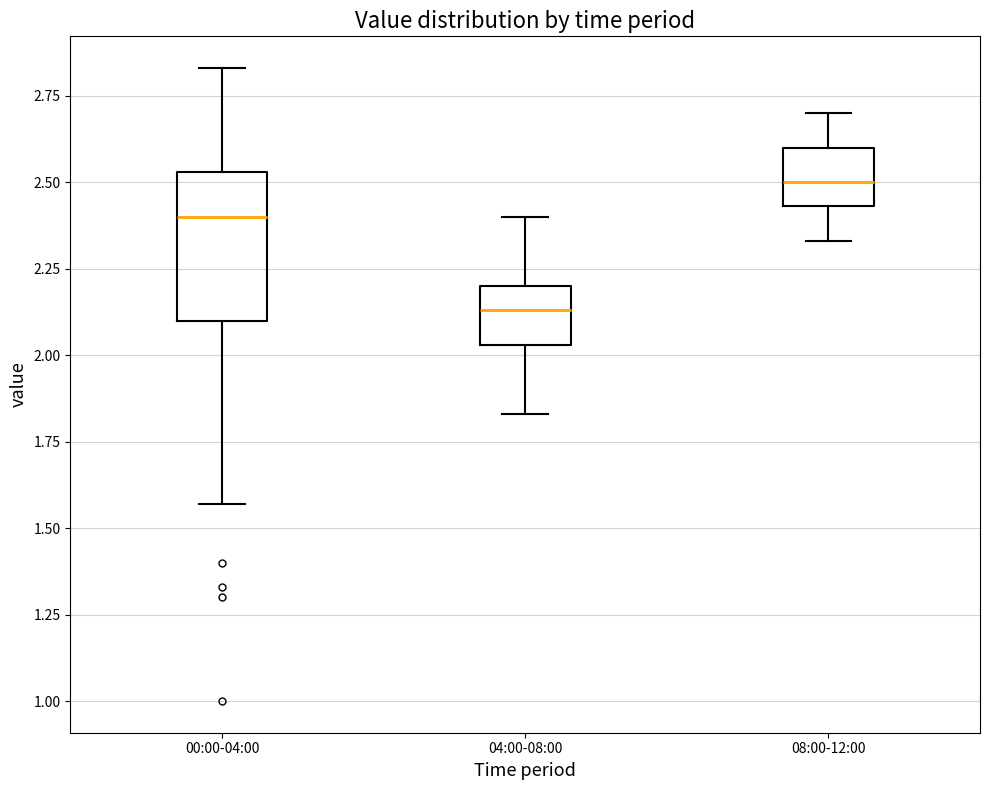

Which box is the tallest, from its lower edge to its upper edge?

00:00-04:00